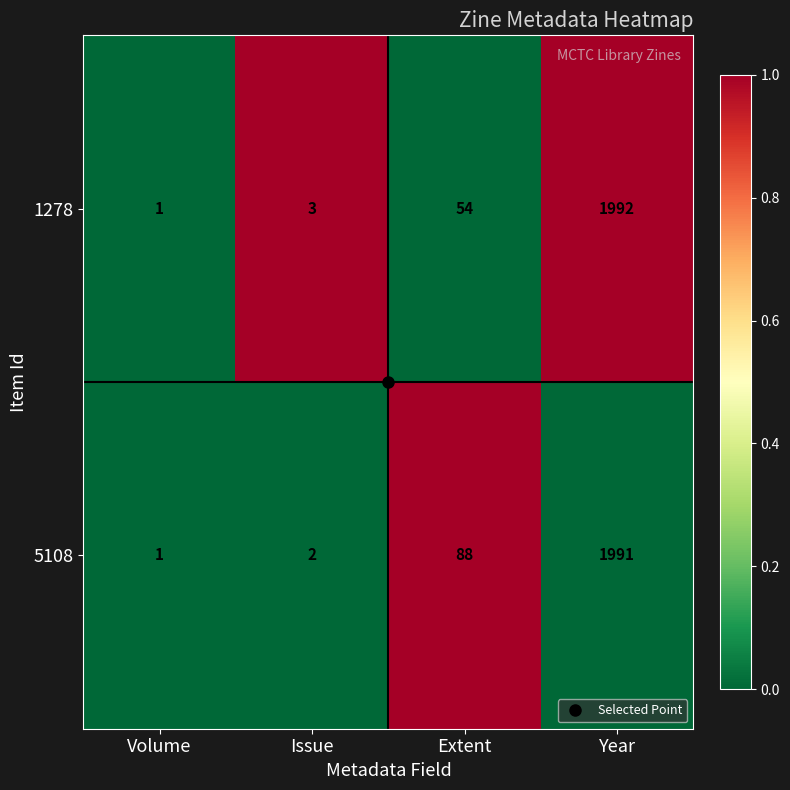

Count the number of data series in this chart.

2